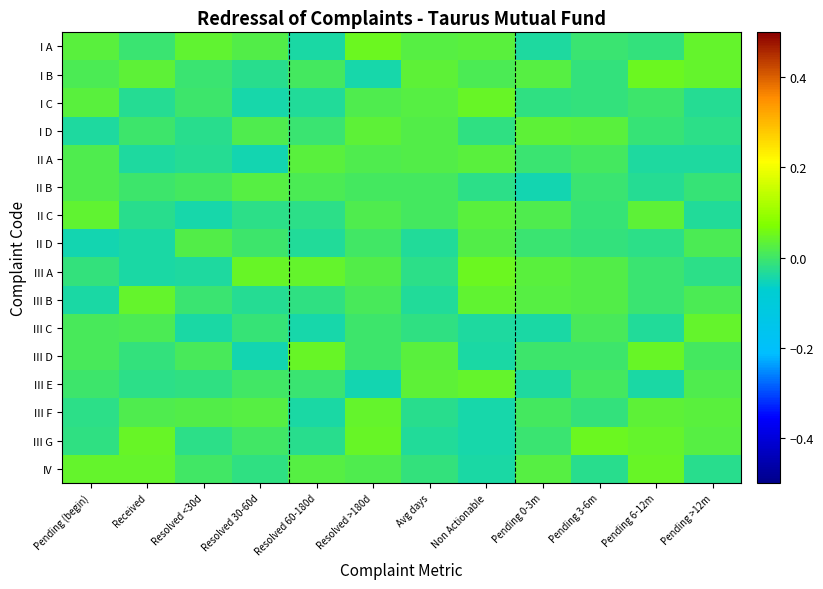

At how many categories does at least one series exceed 0?

12